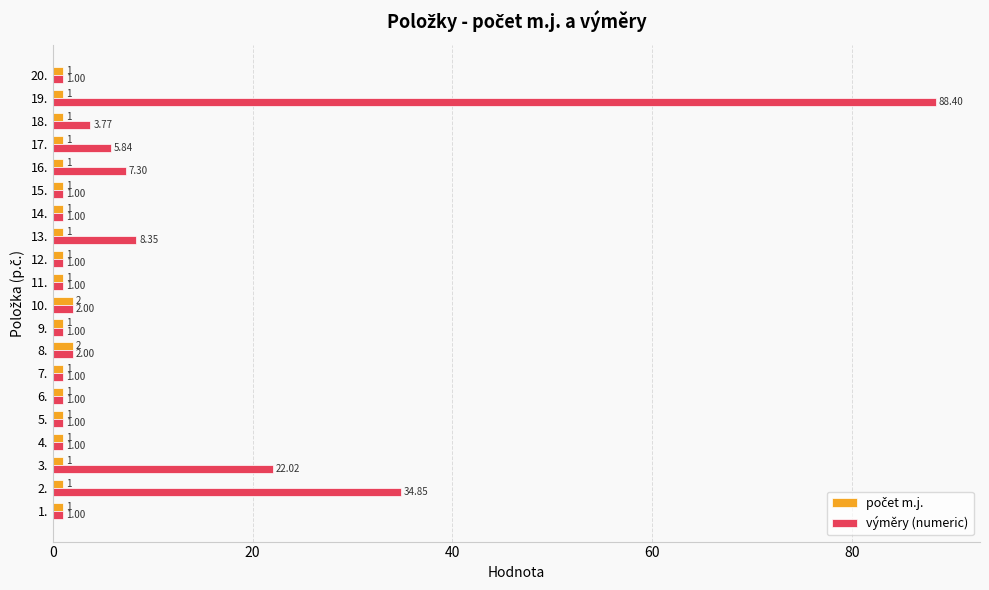

Which series has the widest spread of values?

výměry (numeric)